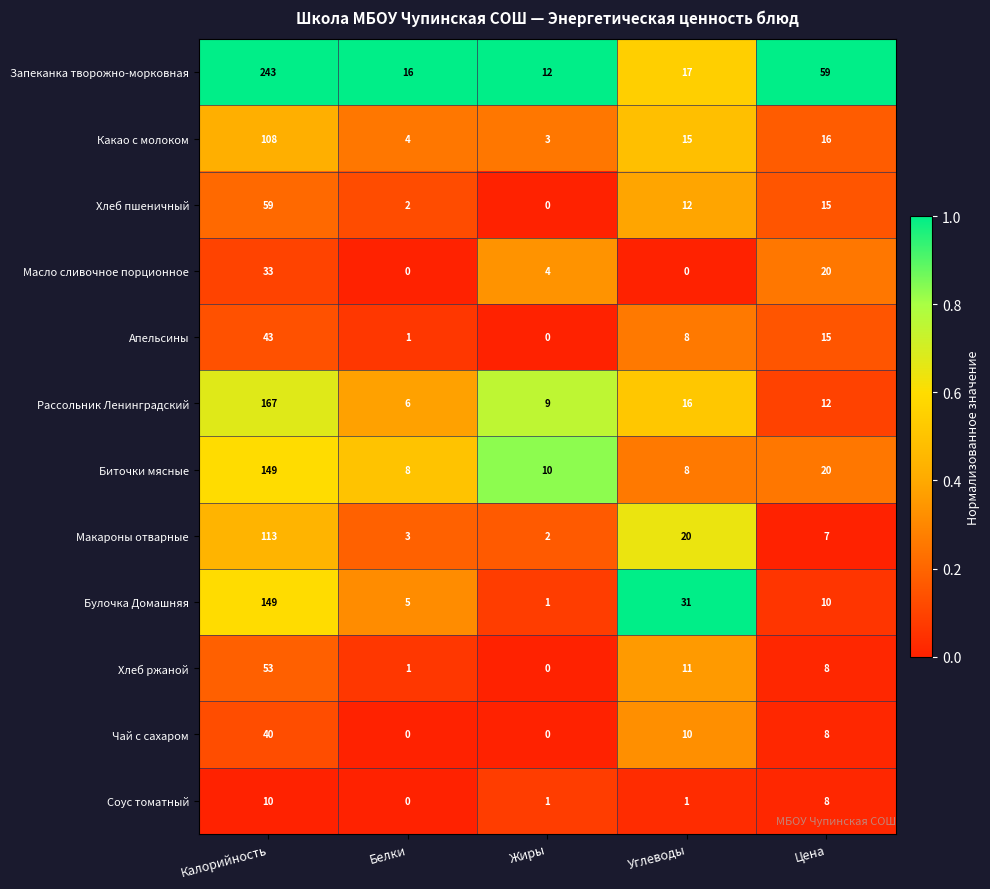

Which series has the widest spread of values?

Запеканка творожно-морковная